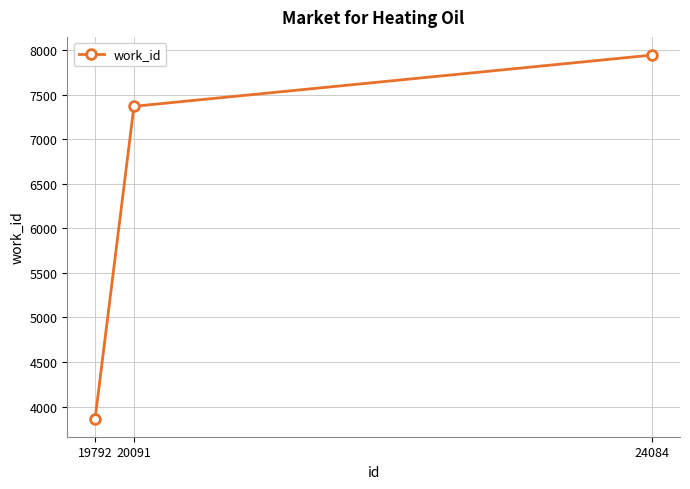

How many data points are less than 7370?

1